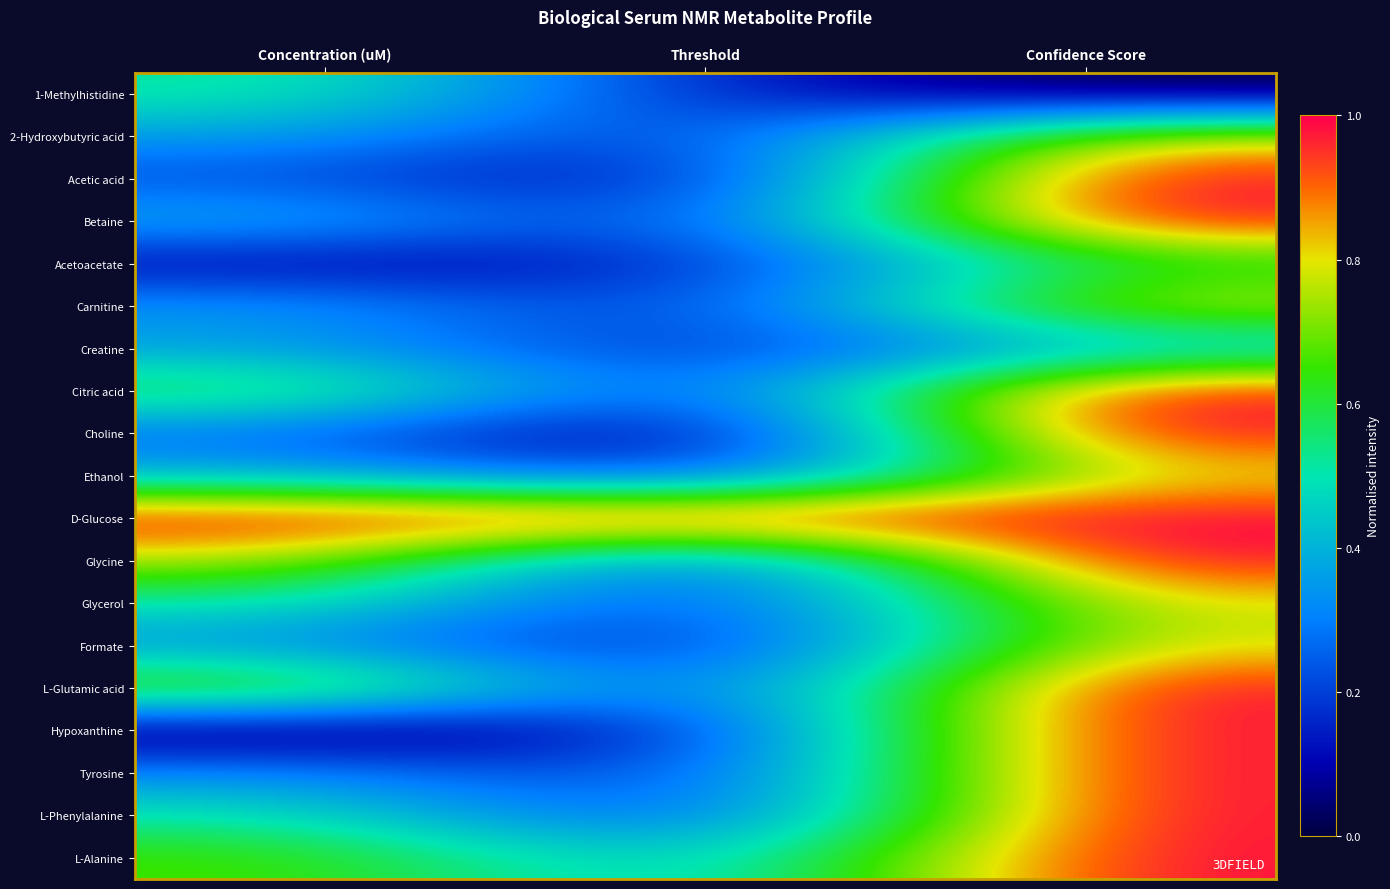

Which category has the lowest value across all series?

Confidence Score